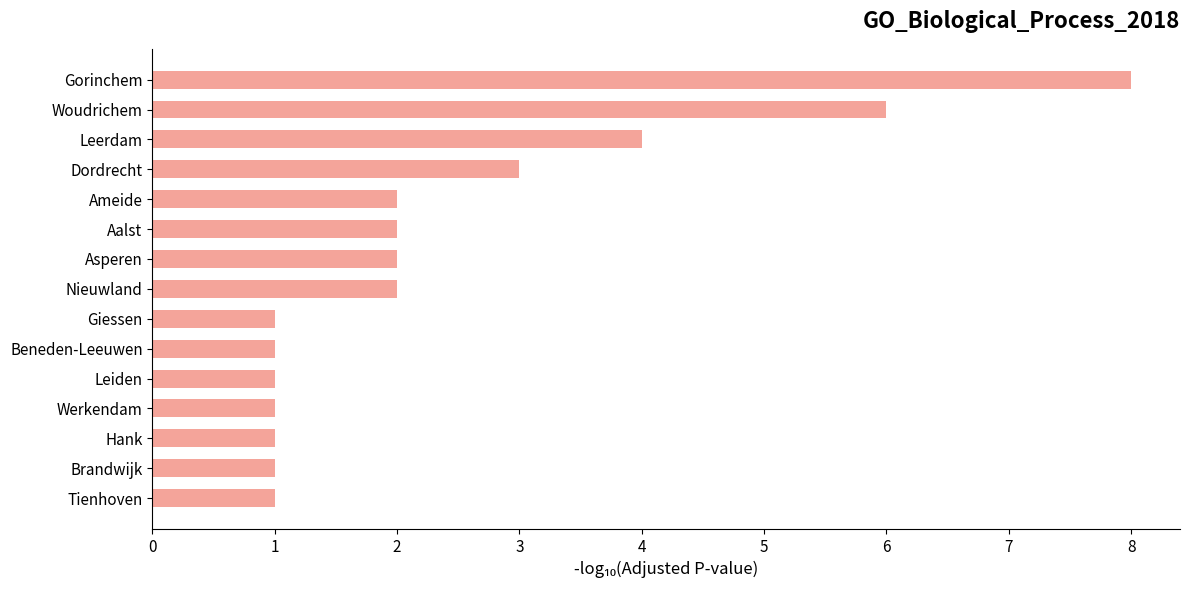

Is it true that the value at Giessen is 1?

True